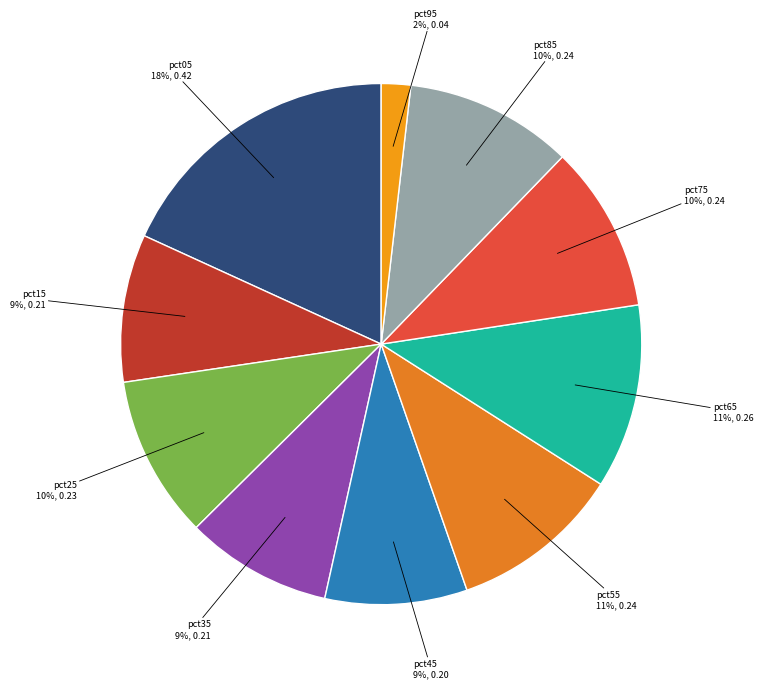

How many segments does this pie chart have?

10